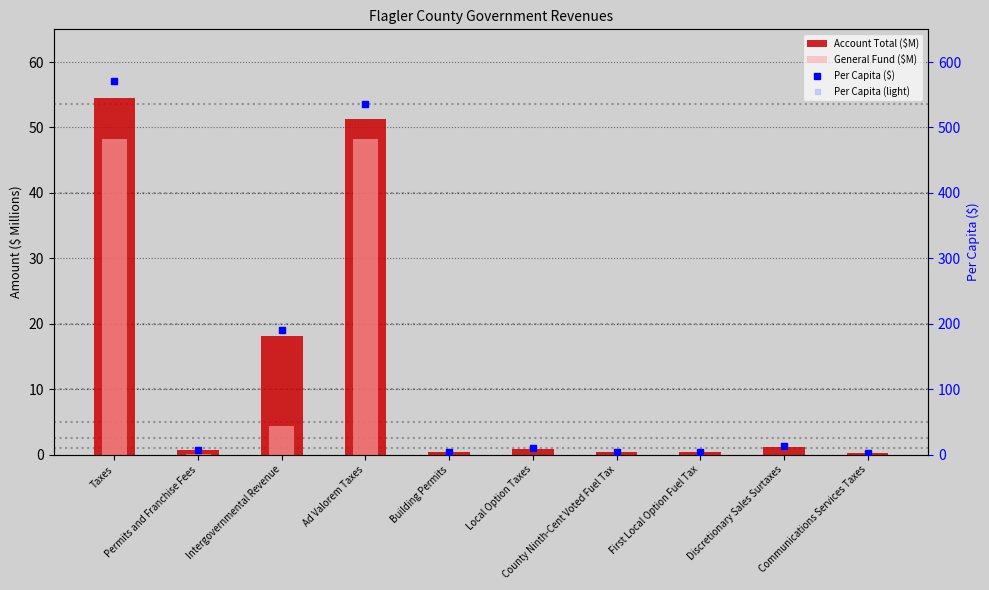

Which series has the widest spread of values?

Per Capita ($)